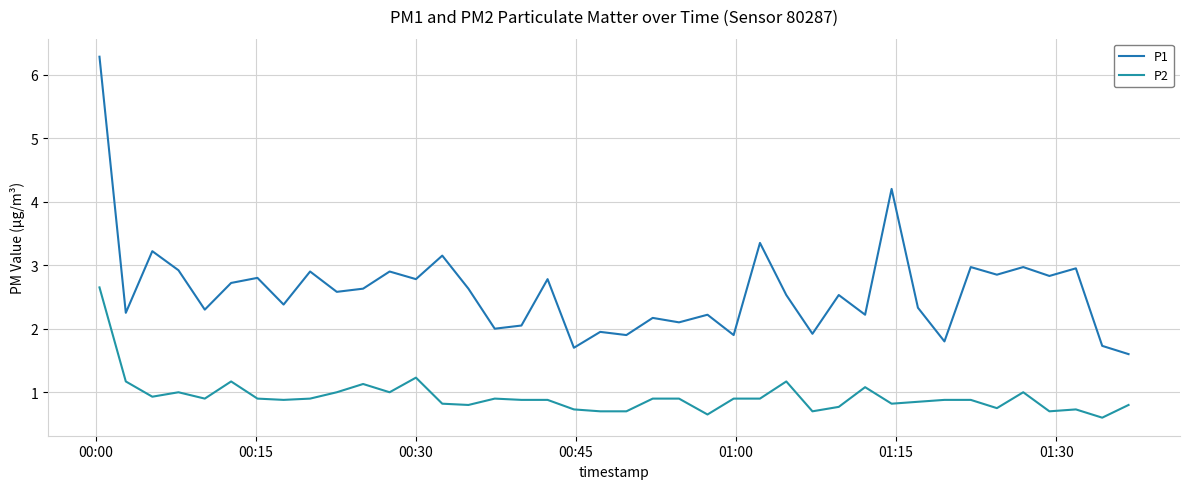

True or false: P2 and P1 cross at least once.

False